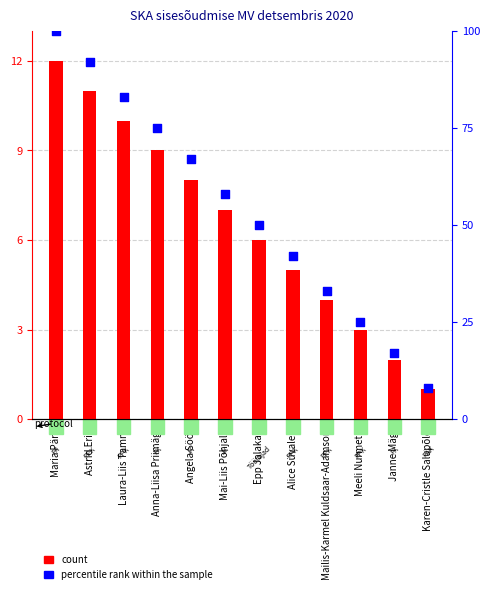

What are all the series names shown in the legend?

count, percentile rank within the sample